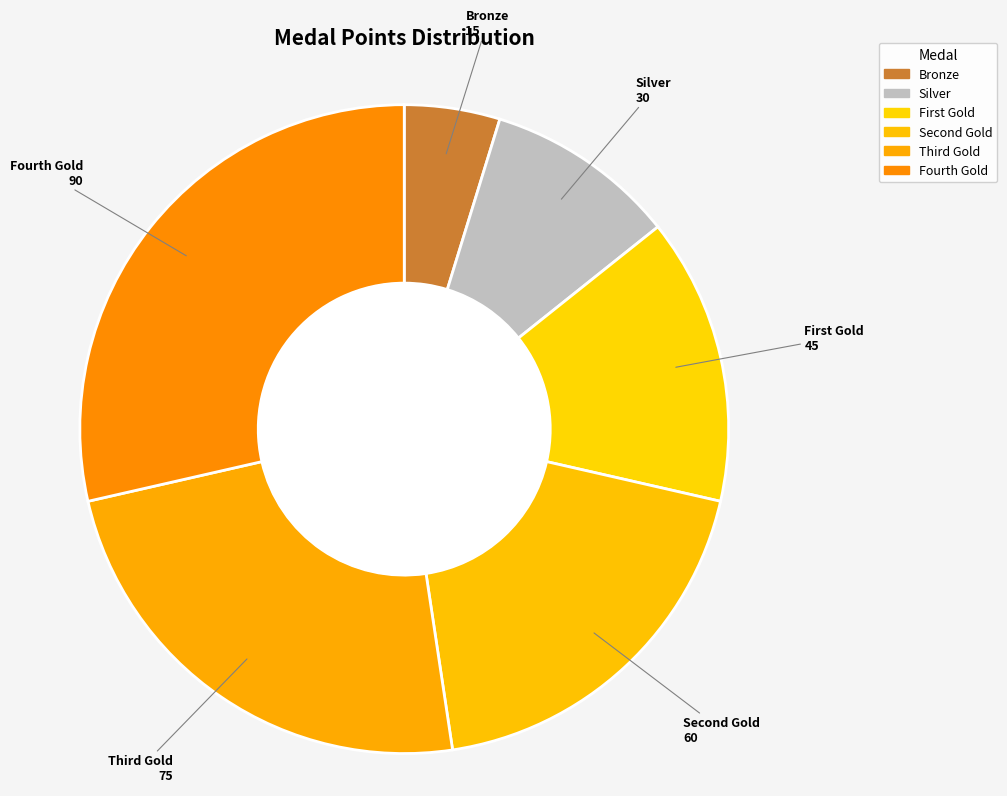

To the nearest percent, what is the difference between the Bronze and Fourth Gold slice percentages?

24%